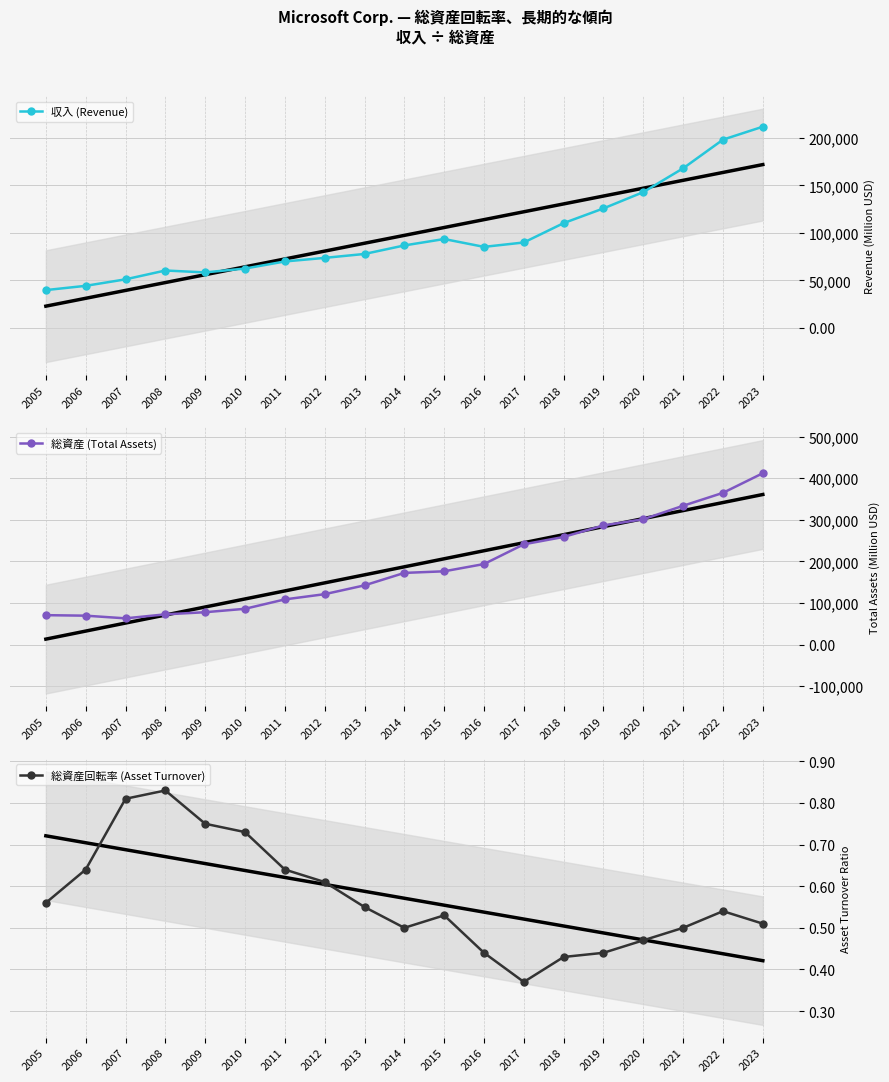

Reading left to right, transcribe all the data shown in this chart.

収入 (Revenue): 39788.0	44282.0	51122.0	60420.0	58437.0	62484.0	69943.0	73723.0	77849.0	86833.0	93580.0	85320.0	89950.0	110360.0	125843.0	143015.0	168088.0	198270.0	211915.0
総資産 (Total Assets): 70815.0	69597.0	63171.0	72793.0	77888.0	86113.0	108704.0	121271.0	142431.0	172384.0	176223.0	193694.0	241086.0	258848.0	286556.0	301311.0	333779.0	364840.0	411976.0
総資産回転率 (Asset Turnover): 0.6	0.6	0.8	0.8	0.8	0.7	0.6	0.6	0.6	0.5	0.5	0.4	0.4	0.4	0.4	0.5	0.5	0.5	0.5